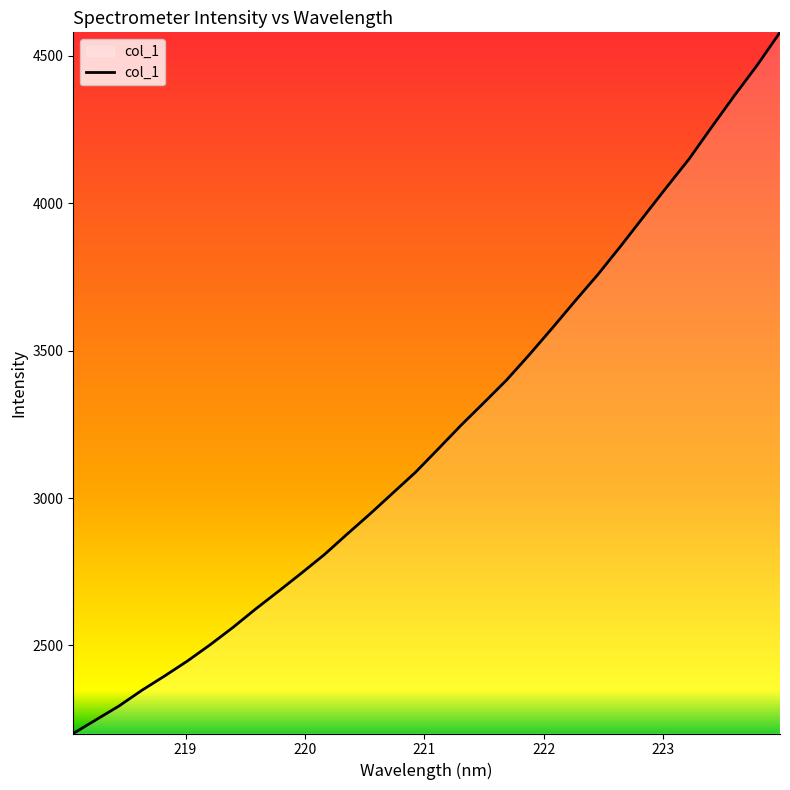

What is the minimum value shown in the chart?

2200.9